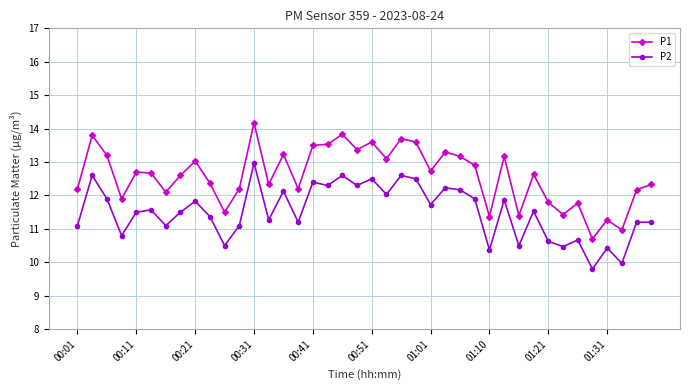

What is the maximum value for P1?

14.2